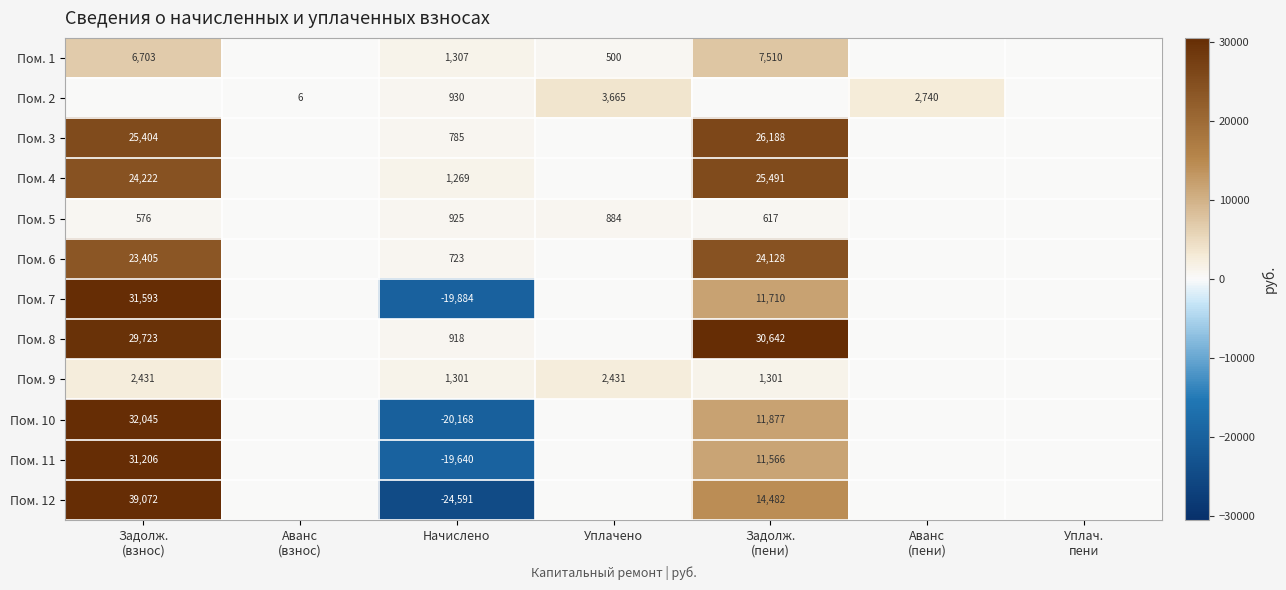

At which category does the chart reach its minimum across all series?

Начислено